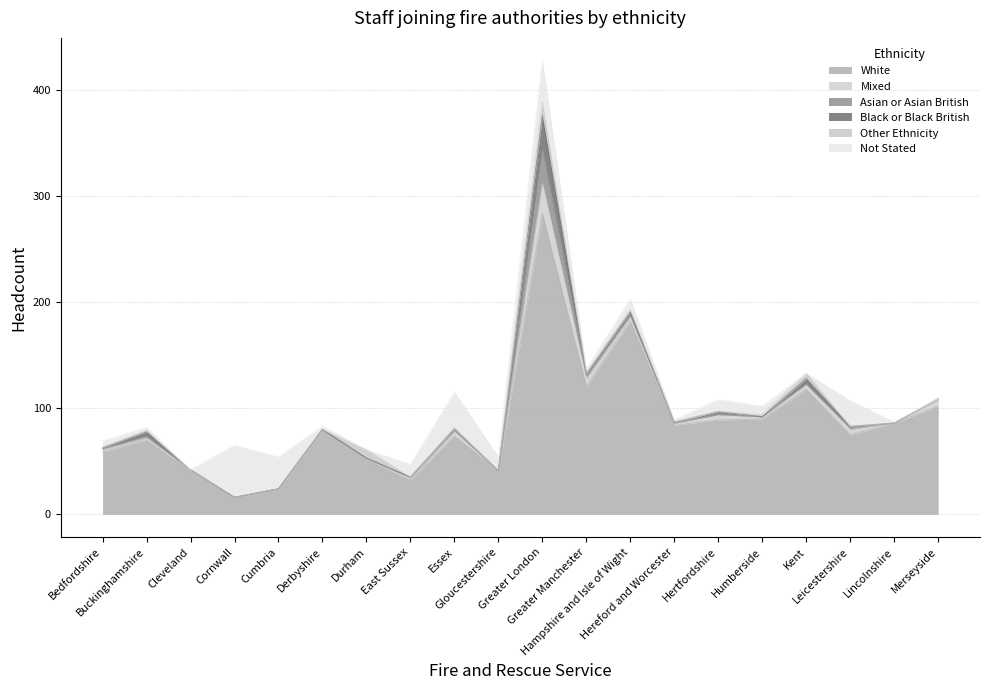

What is the total value across all series at Merseyside?

109